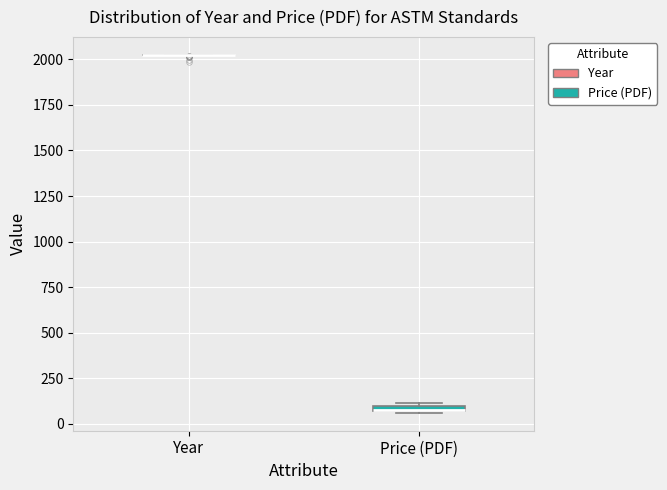

Where is the upper edge of the box for Price (PDF) on the y-axis? The values are not printed on the chart, so give them approximately, as read against the axis.

100